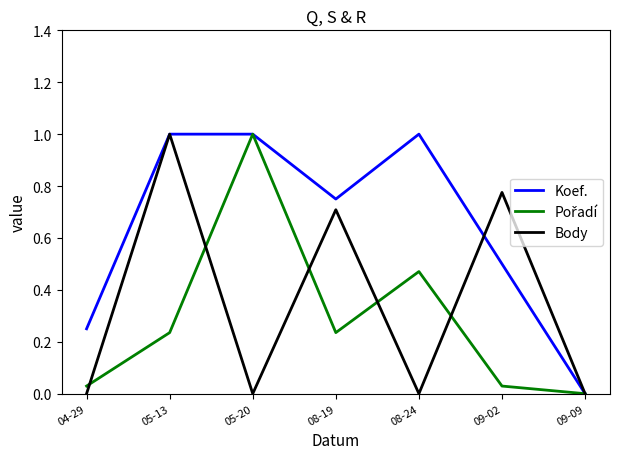

Which category has the lowest value in the Koef. series?

09-09